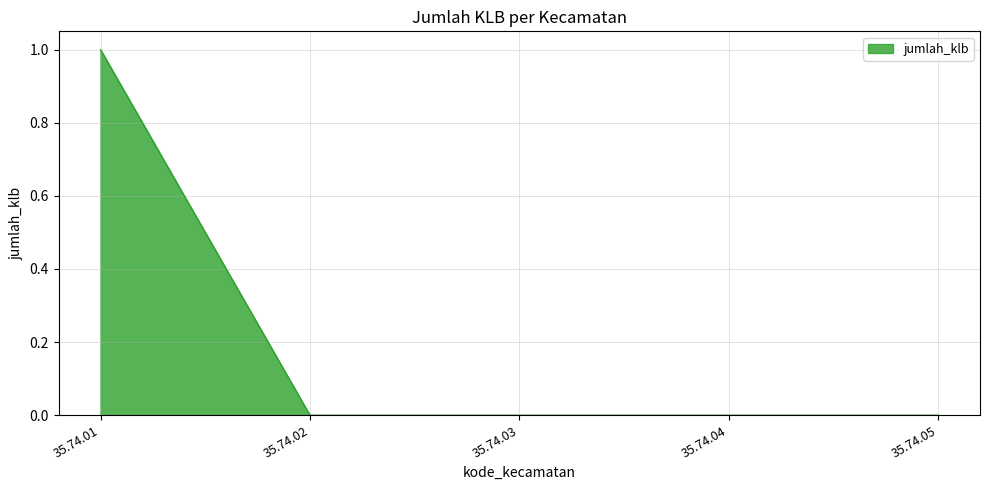

Which label corresponds to the largest value in the chart?

35.74.01